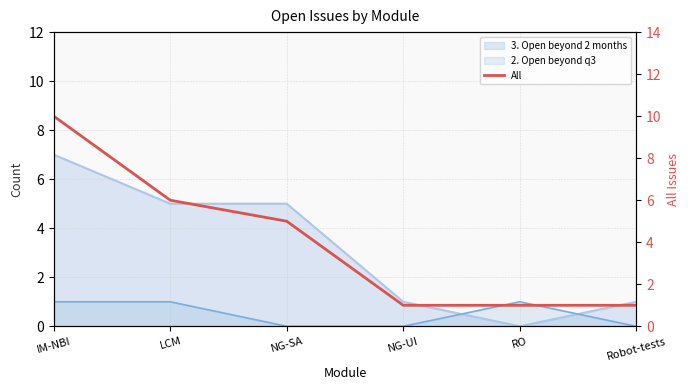

List the labels in order of value, smallest first.

NG-UI, RO, Robot-tests, NG-SA, LCM, IM-NBI